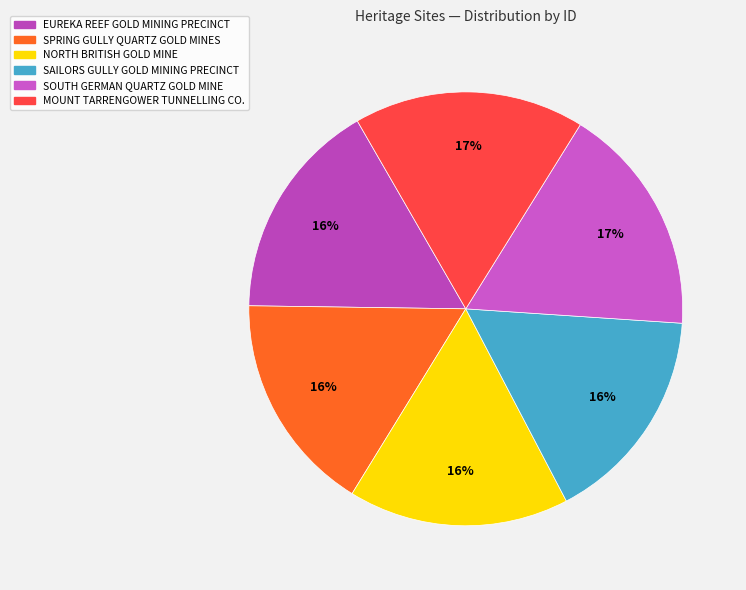

Which slice is the smallest?

SAILORS GULLY GOLD MINING PRECINCT